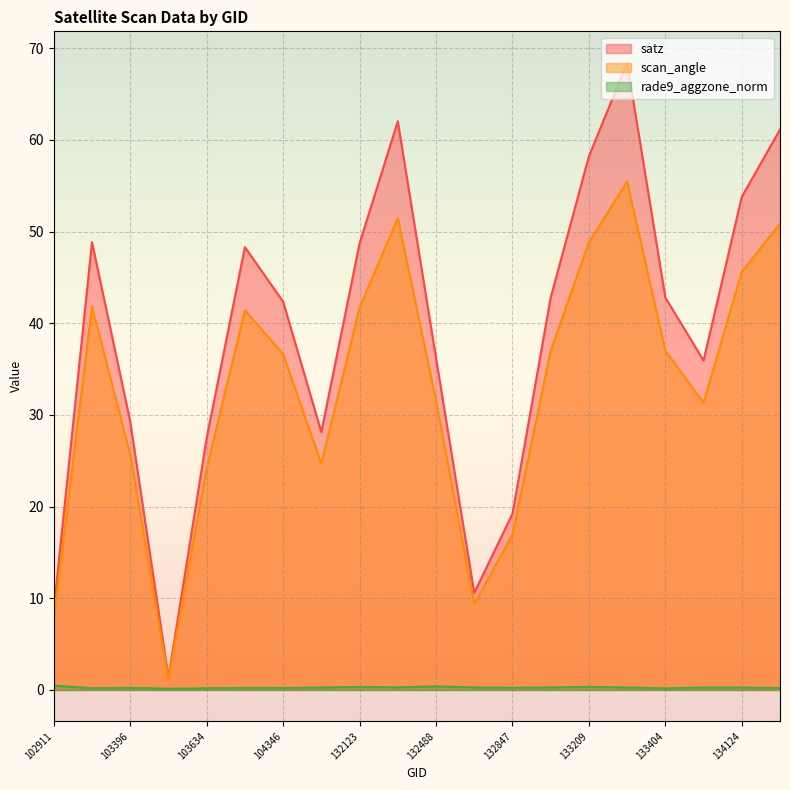

How many values in the scan_angle series are below 37?

10